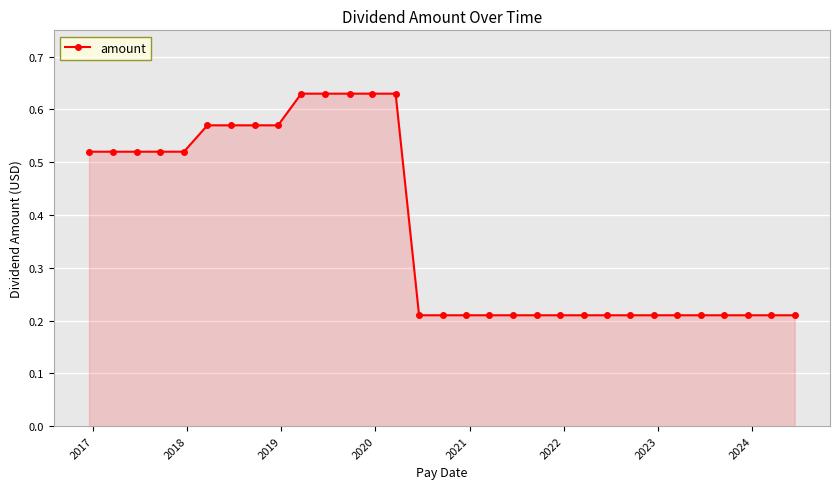

How many lines are shown in the chart?

1